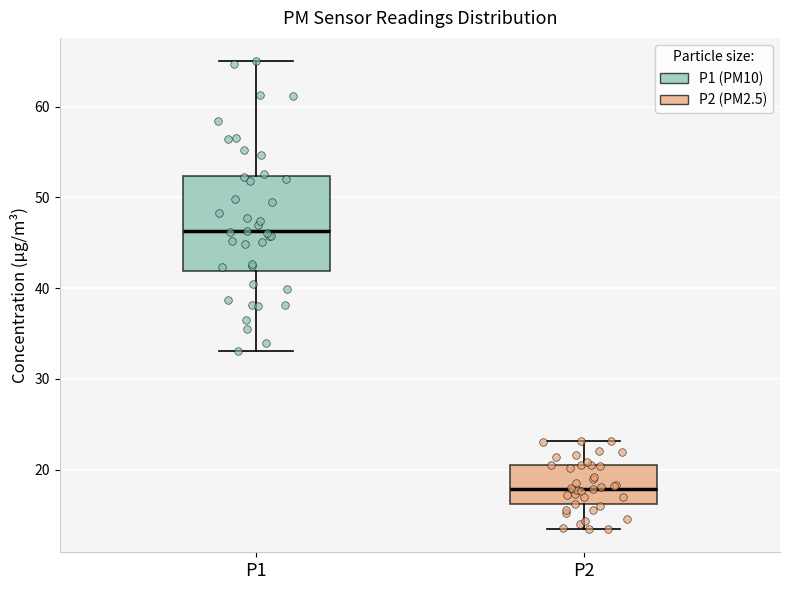

Reading left to right, transcribe this box plot: for each box, give where its median line is, the range the box spans, and where its two whiskers end, as read against the y-axis. The values are not printed on the chart, so give them approximately, as read against the axis.

P1: median 46, box 42 to 52, whiskers 33 to 65
P2: median 18, box 16 to 21, whiskers 13 to 23